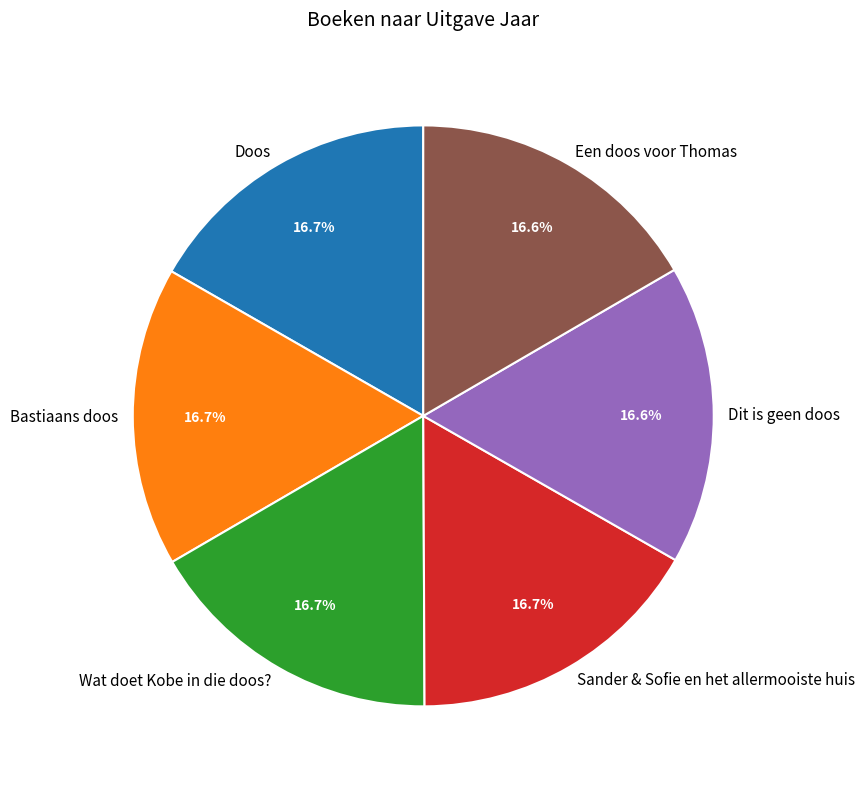

Is Een doos voor Thomas the majority of the pie?

No